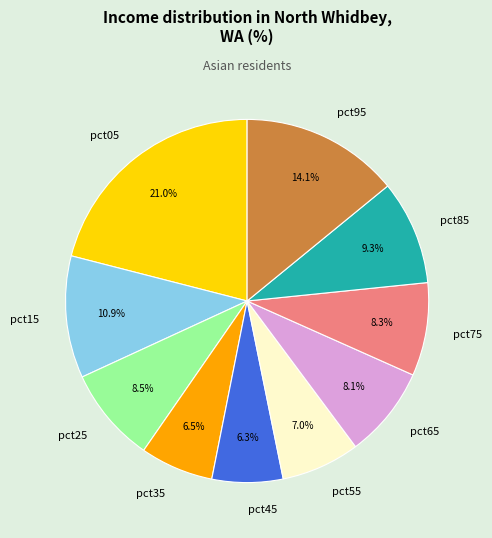

What percentage is the pct15 slice, to the nearest percent?

11%